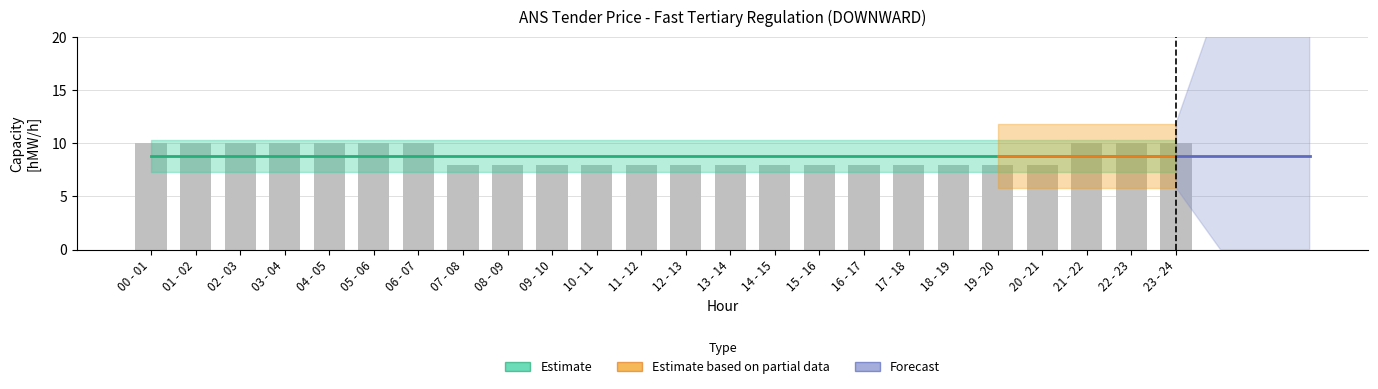

What is the difference between the maximum and minimum values?

2